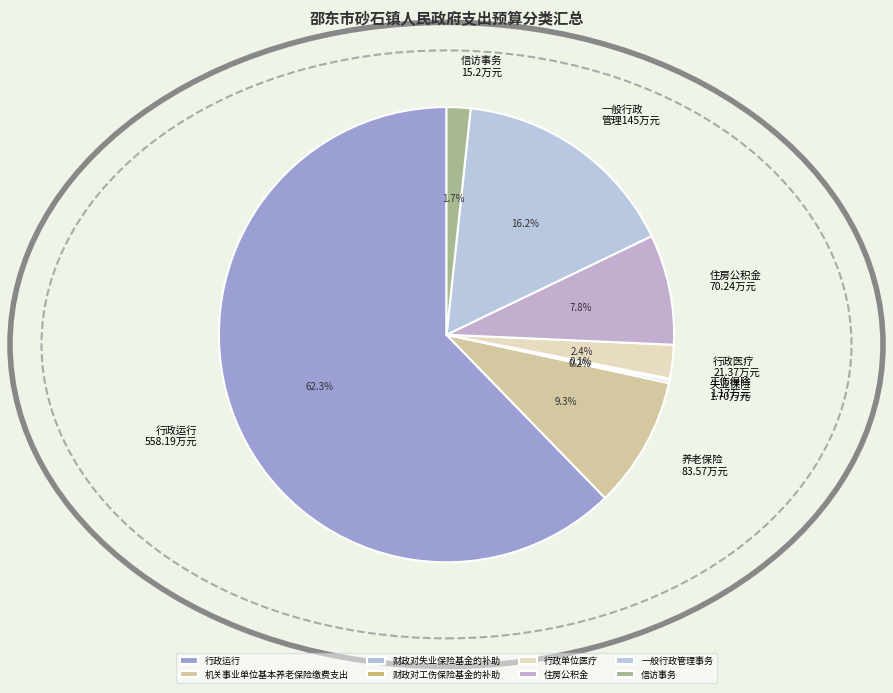

To the nearest percent, what percentage of the pie is 信访事务?

2%